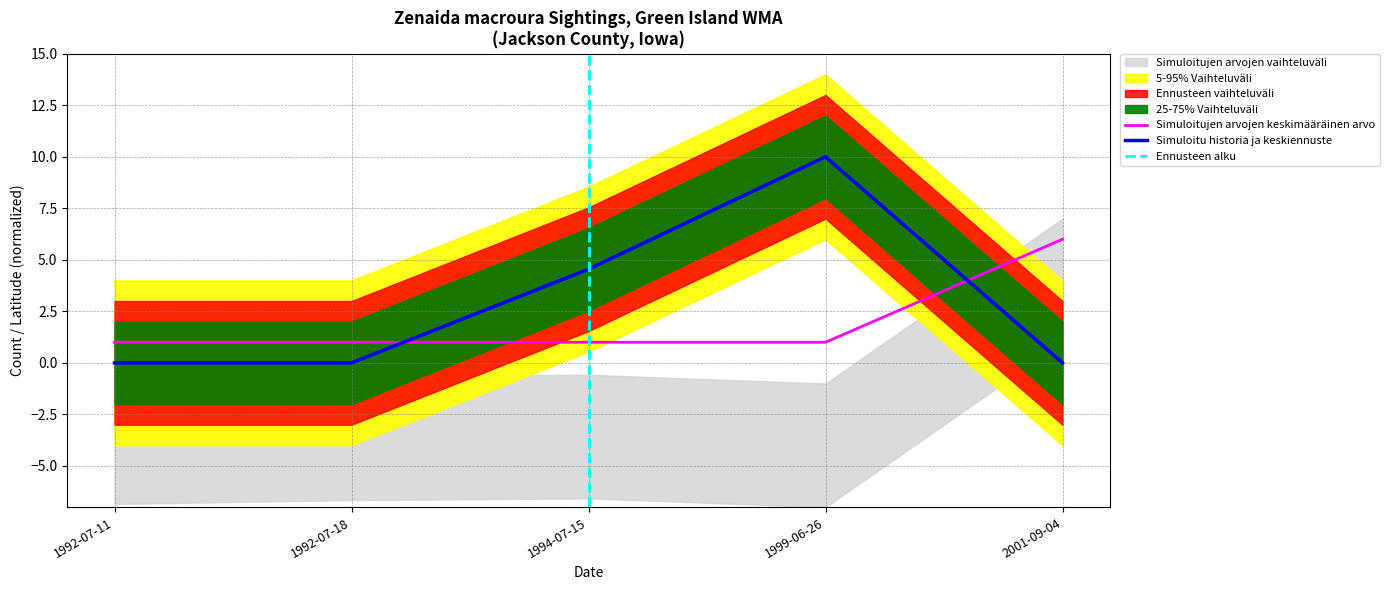

What position from the right is 1994-07-15?

3